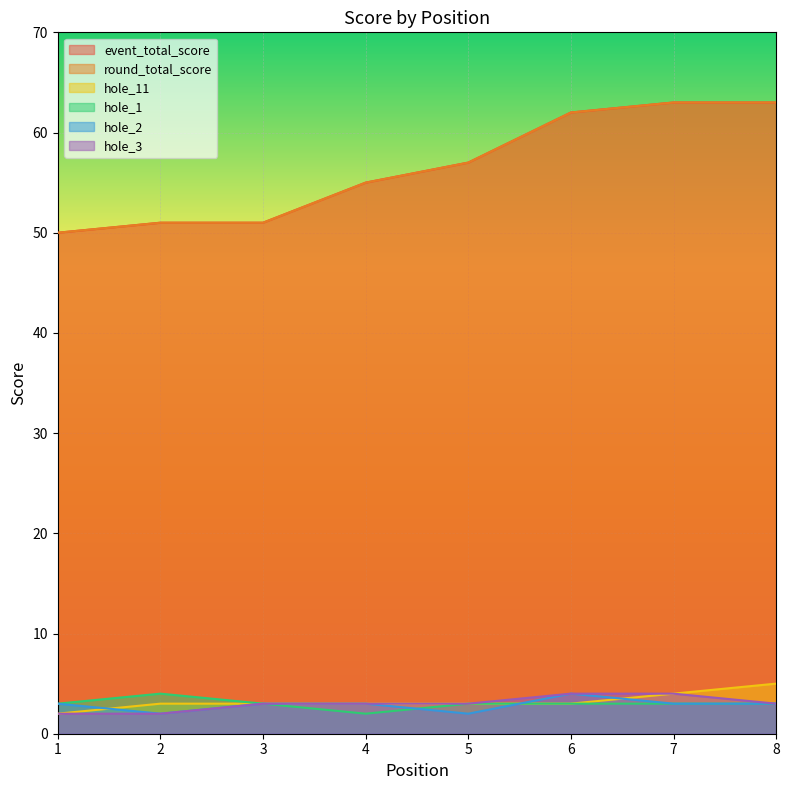

Is the value of hole_2 at 2 greater than the value of event_total_score at 1?

No